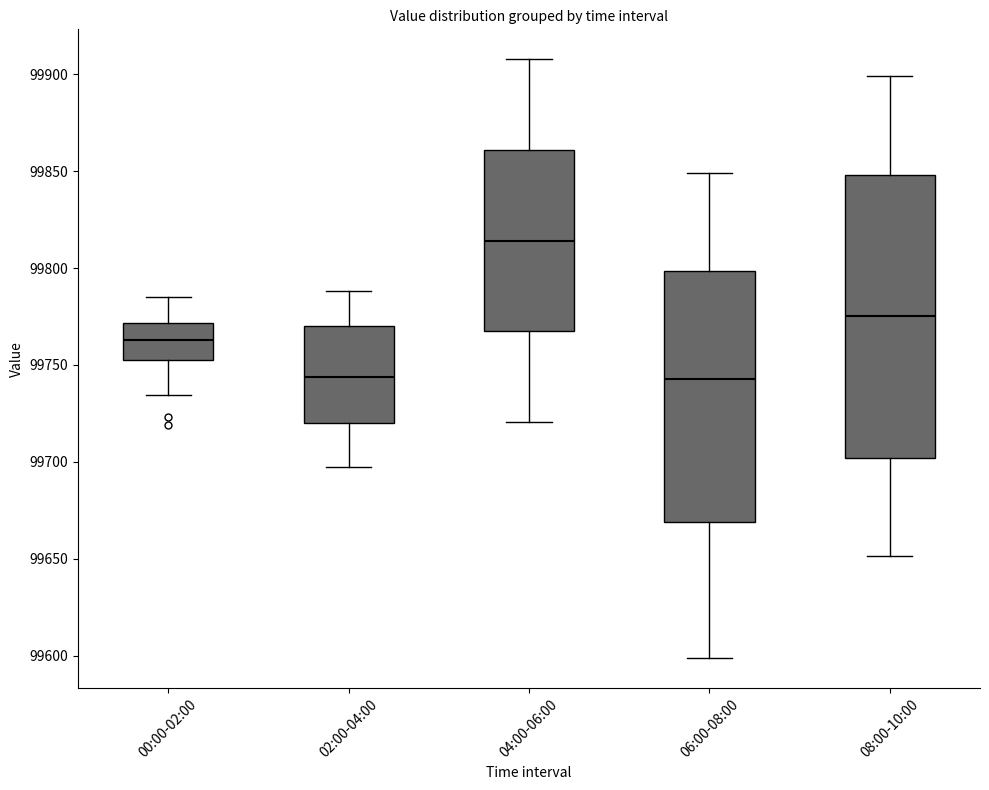

Where is the lower edge of the box for 08:00-10:00 on the y-axis? The values are not printed on the chart, so give them approximately, as read against the axis.

99700